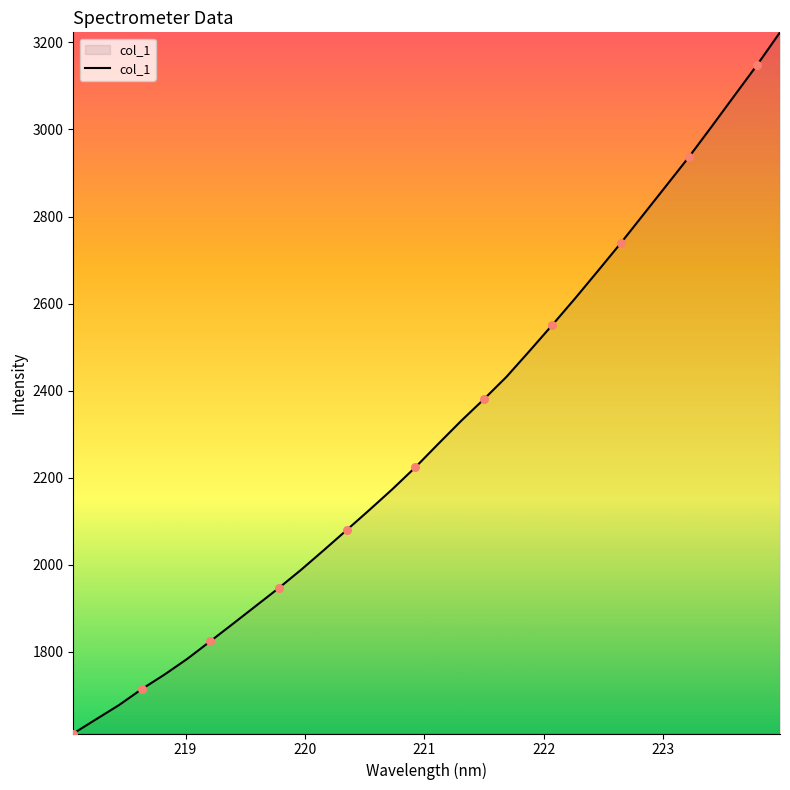

What is the difference between the maximum and minimum values?

1610.5